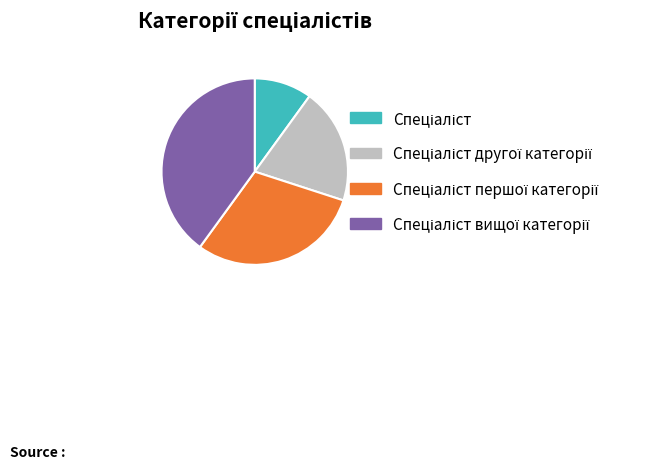

Is there any slice that represents more than half of the pie?

No